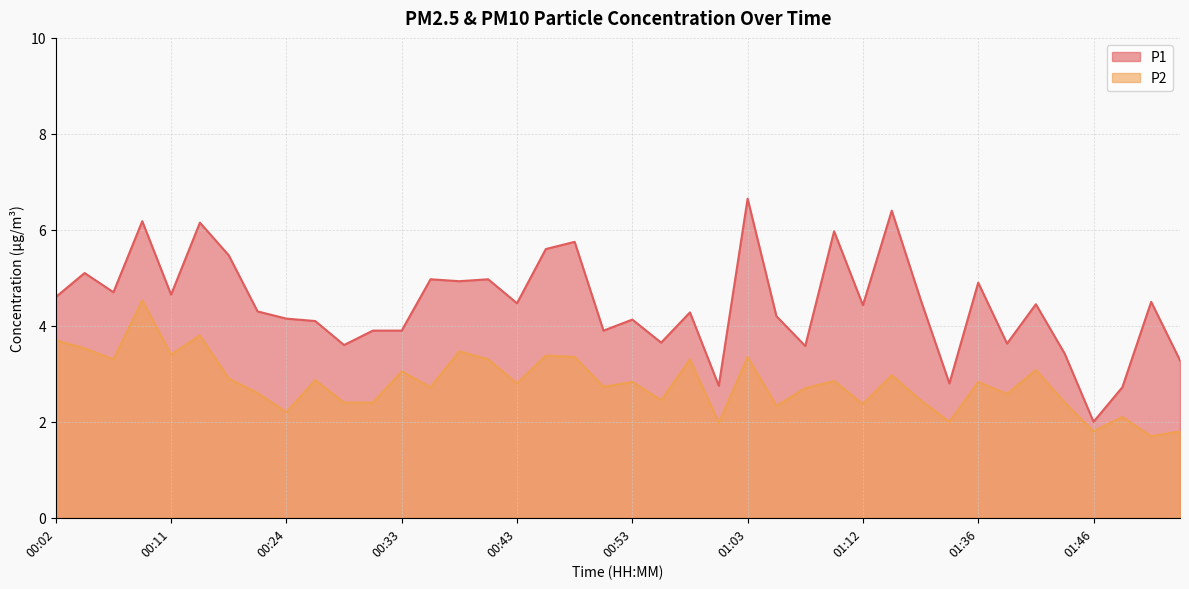

What are all the series names shown in the legend?

P1, P2